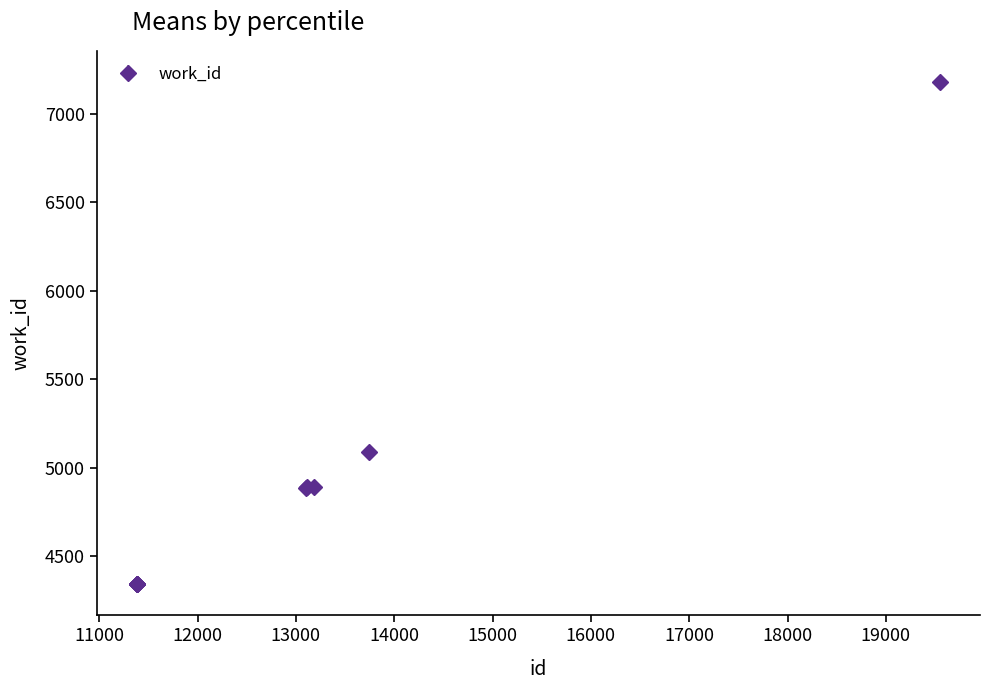

What is the value of the 4th point from the left?

4339